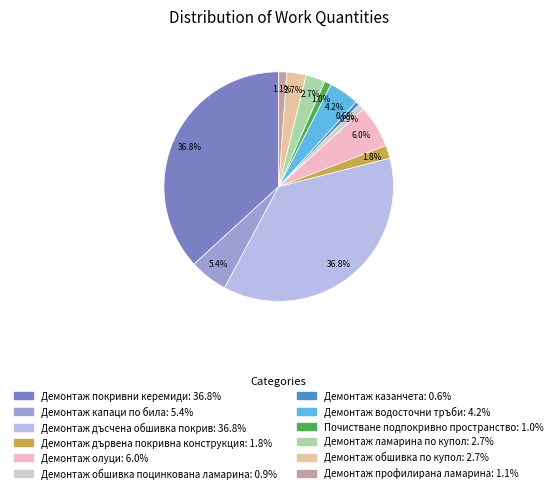

To the nearest percent, what is the average slice percentage?

8%